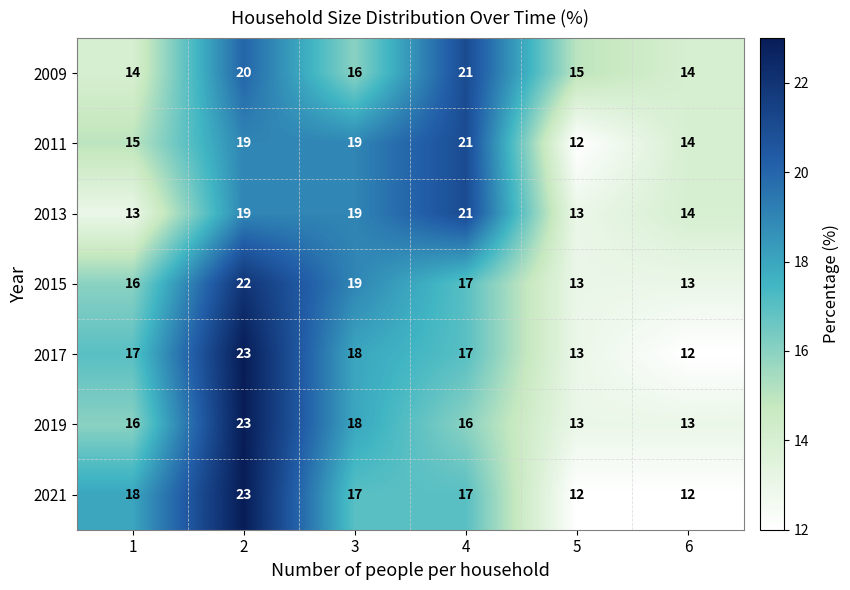

How many data points does each series have?

6